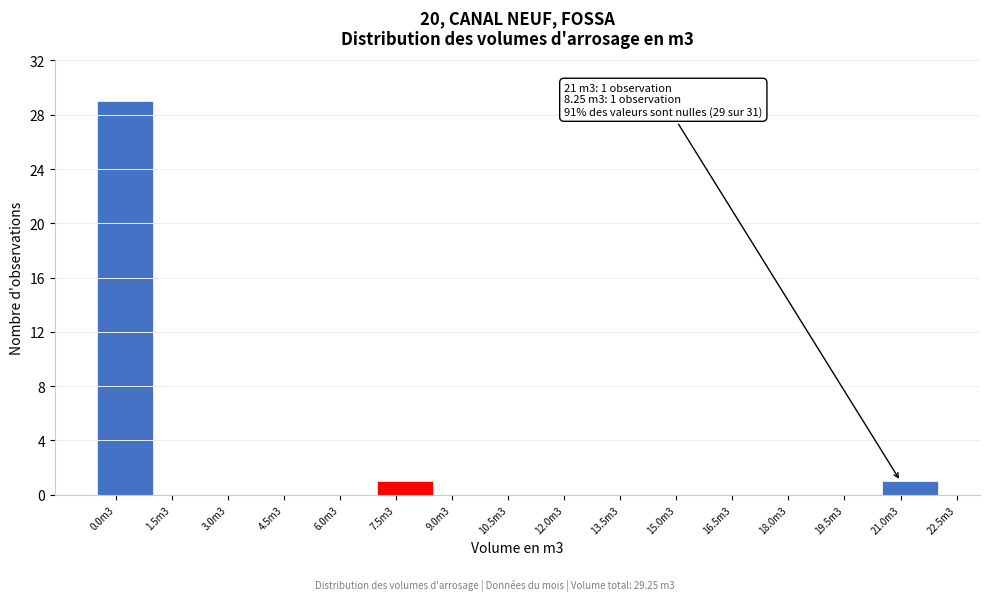

Reading right to left, transcribe all the data shown in this chart.

21.0m3=1	19.5m3=0	18.0m3=0	16.5m3=0	15.0m3=0	13.5m3=0	12.0m3=0	10.5m3=0	9.0m3=0	7.5m3=1	6.0m3=0	4.5m3=0	3.0m3=0	1.5m3=0	0.0m3=29